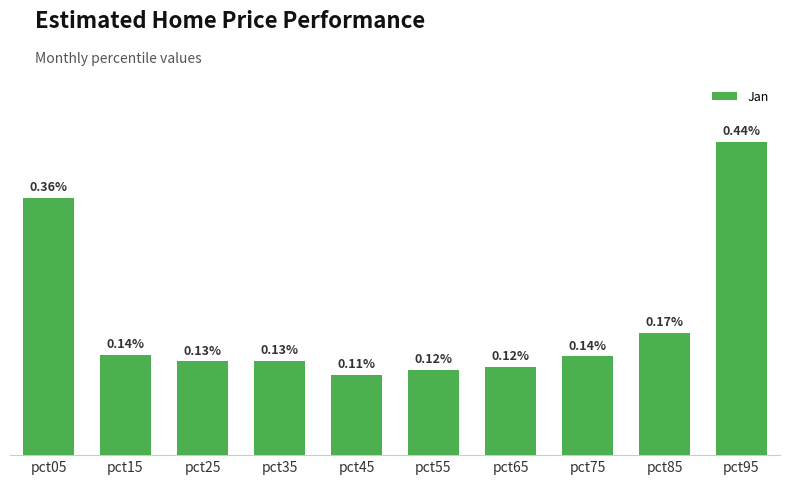

Where is the data nearest to the value 0?

pct45